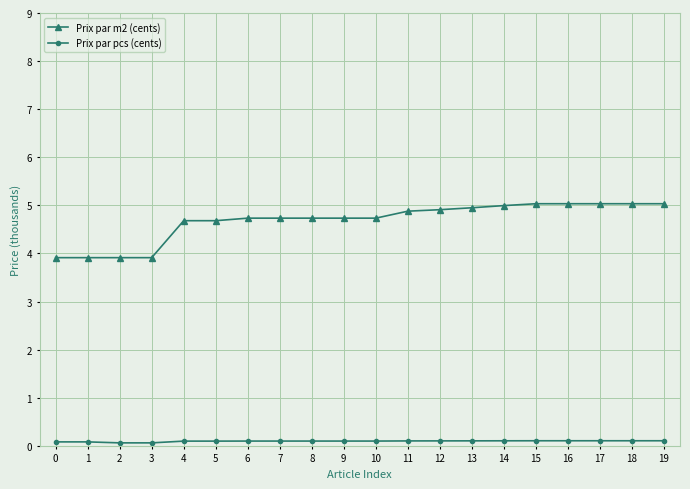

Rank the series at 8 from highest to lowest value.

Prix par m2 (cents), Prix par pcs (cents)